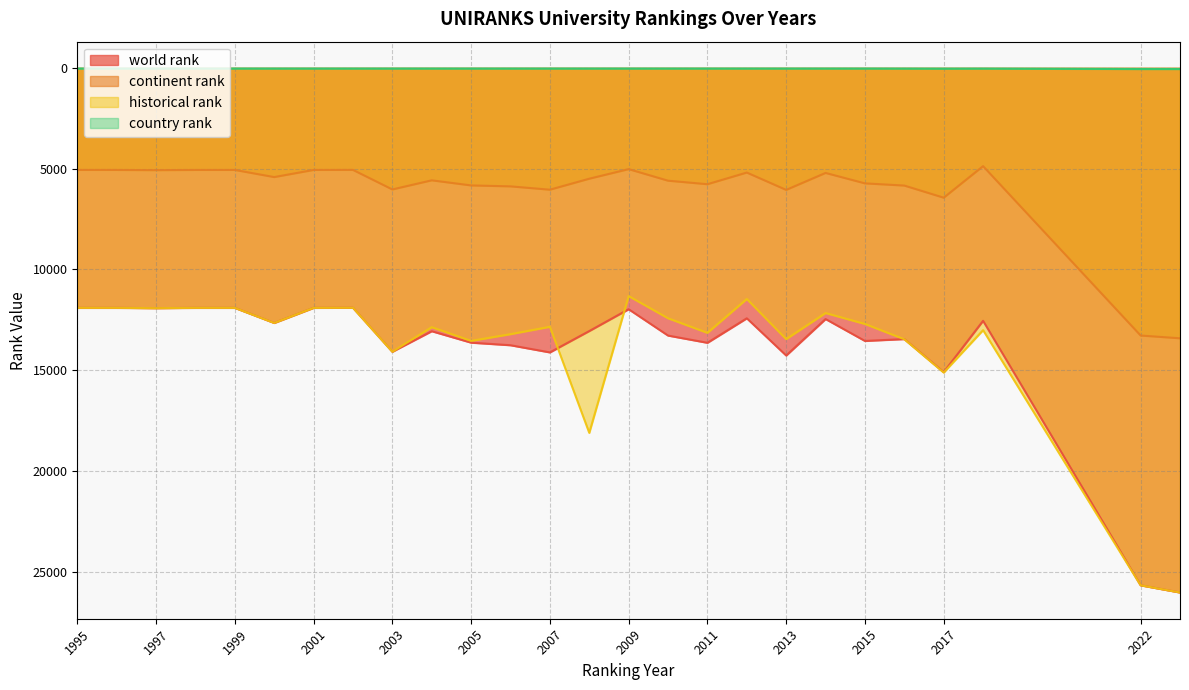

What is the difference between the highest and lowest values at 2009?

11946.0